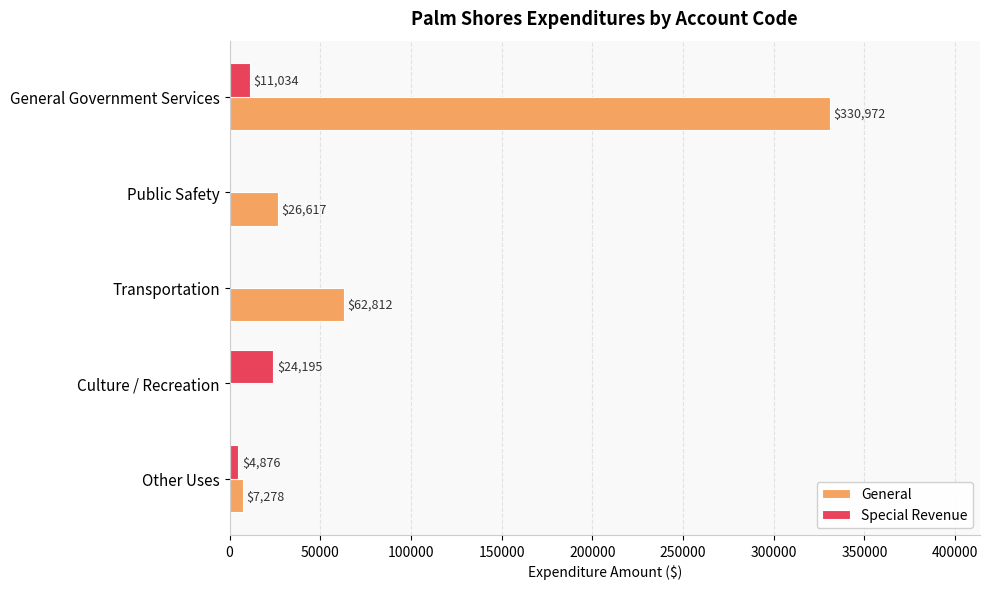

Between General Government Services and Culture / Recreation, which series saw the biggest shift?

General